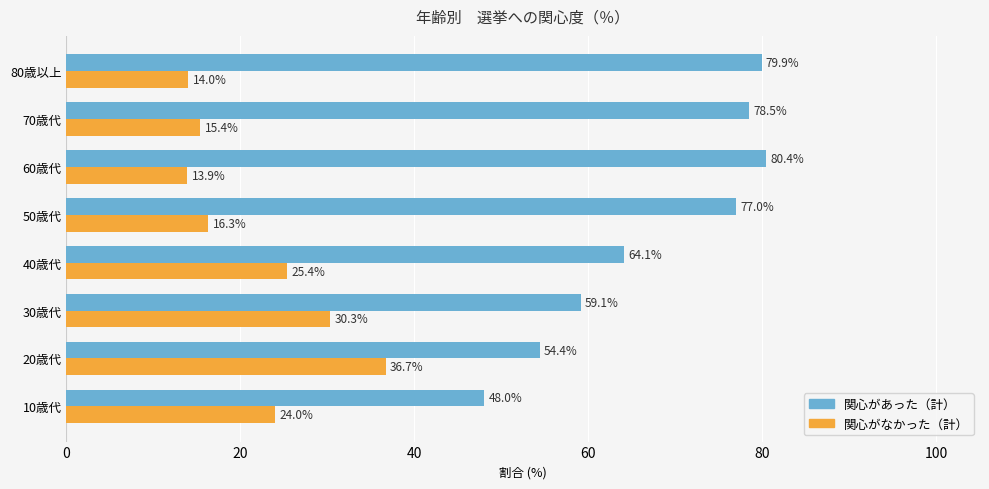

At how many categories does at least one series exceed 75?

4